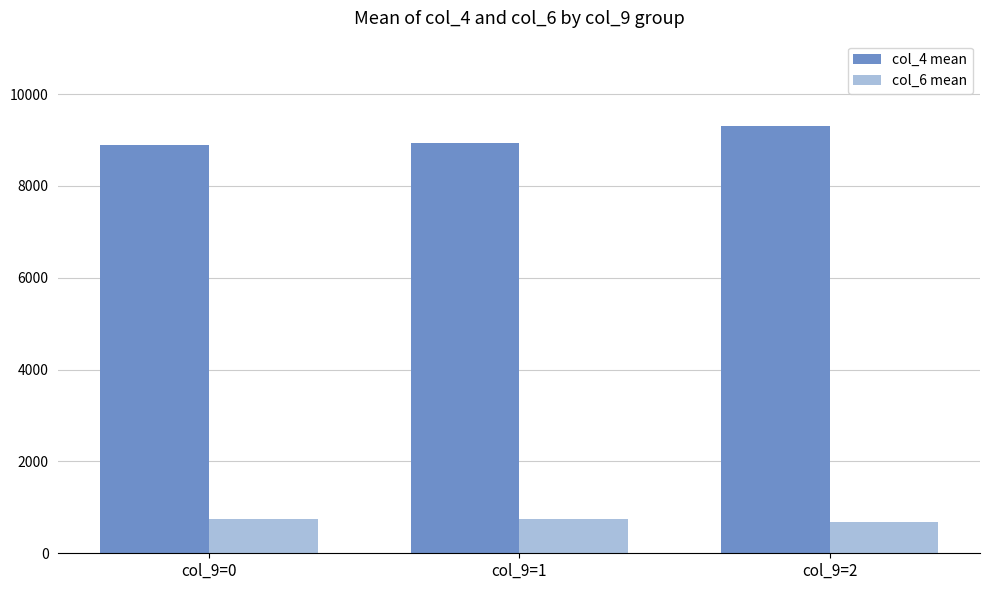

At col_9=0, list the series in order from largest to smallest.

col_4 mean, col_6 mean